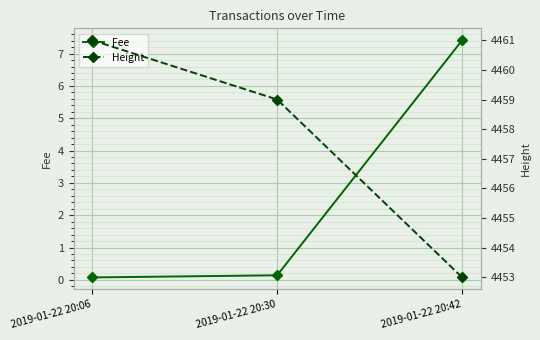

At 2019-01-22 20:06, list the series in order from smallest to largest.

Fee, Height